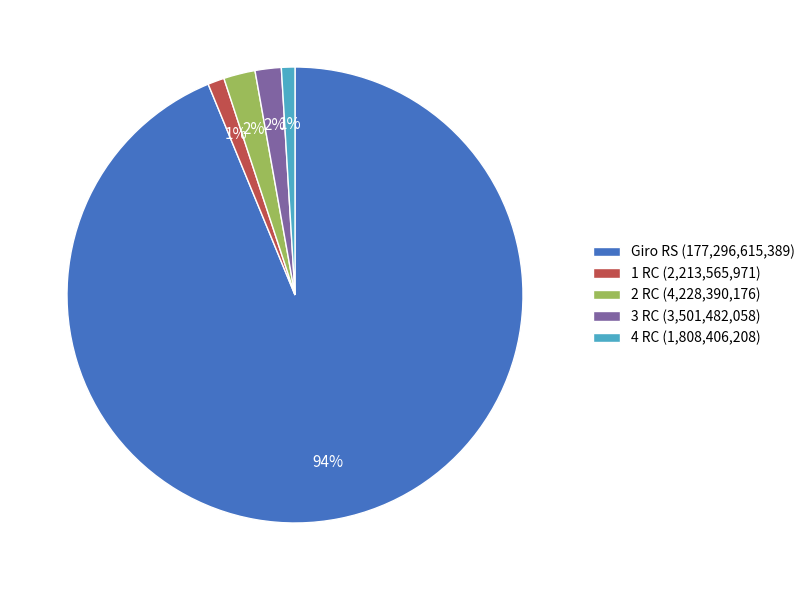

Do 4 RC (1,808,406,208) and Giro RS (177,296,615,389) together represent more than half of the pie?

Yes